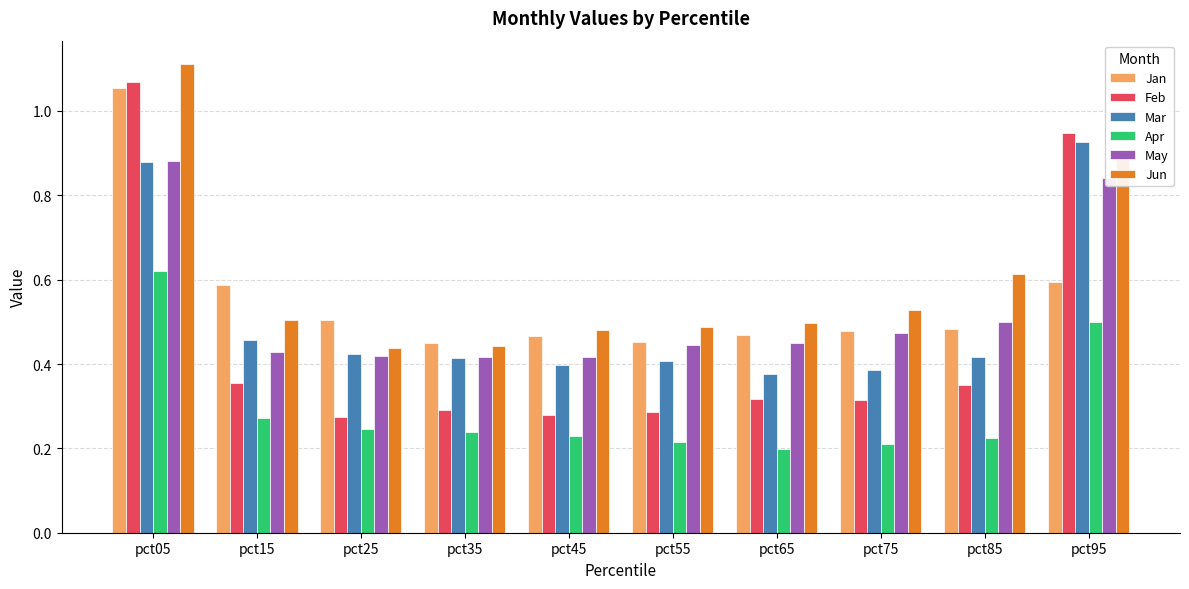

True or false: Apr has a value of 0.5 at pct95.

True